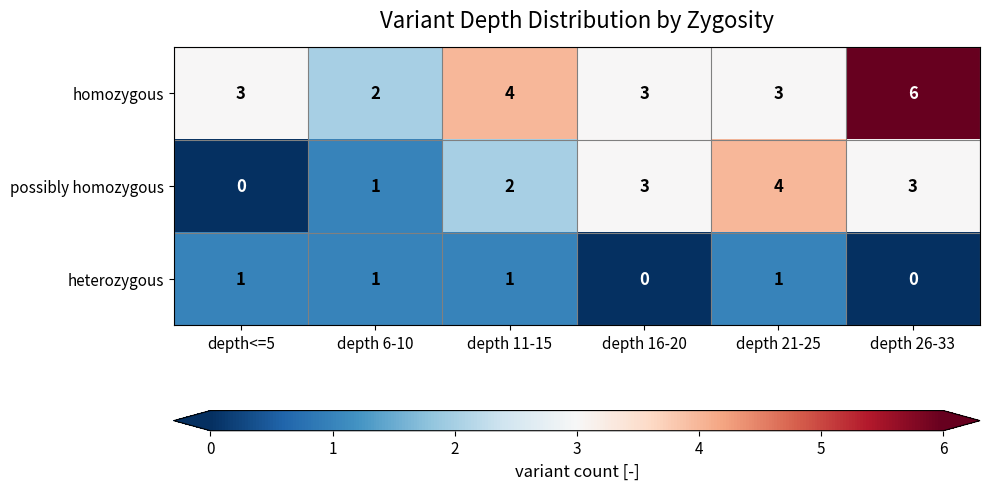

Rank the series by their average value, from lowest to highest.

heterozygous, possibly homozygous, homozygous